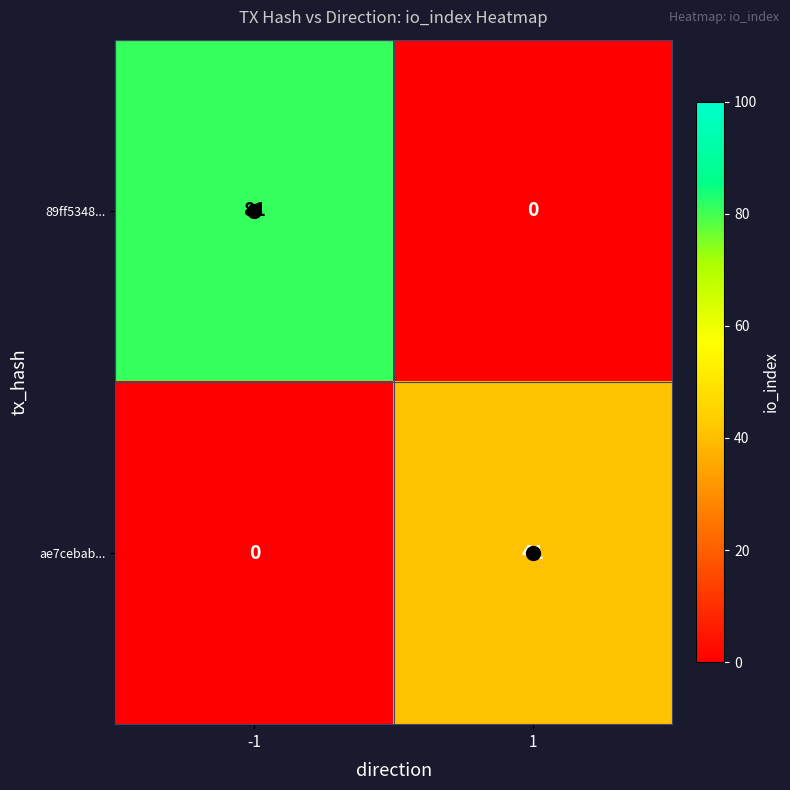

At -1, list the series in order from largest to smallest.

89ff5348..., ae7cebab...